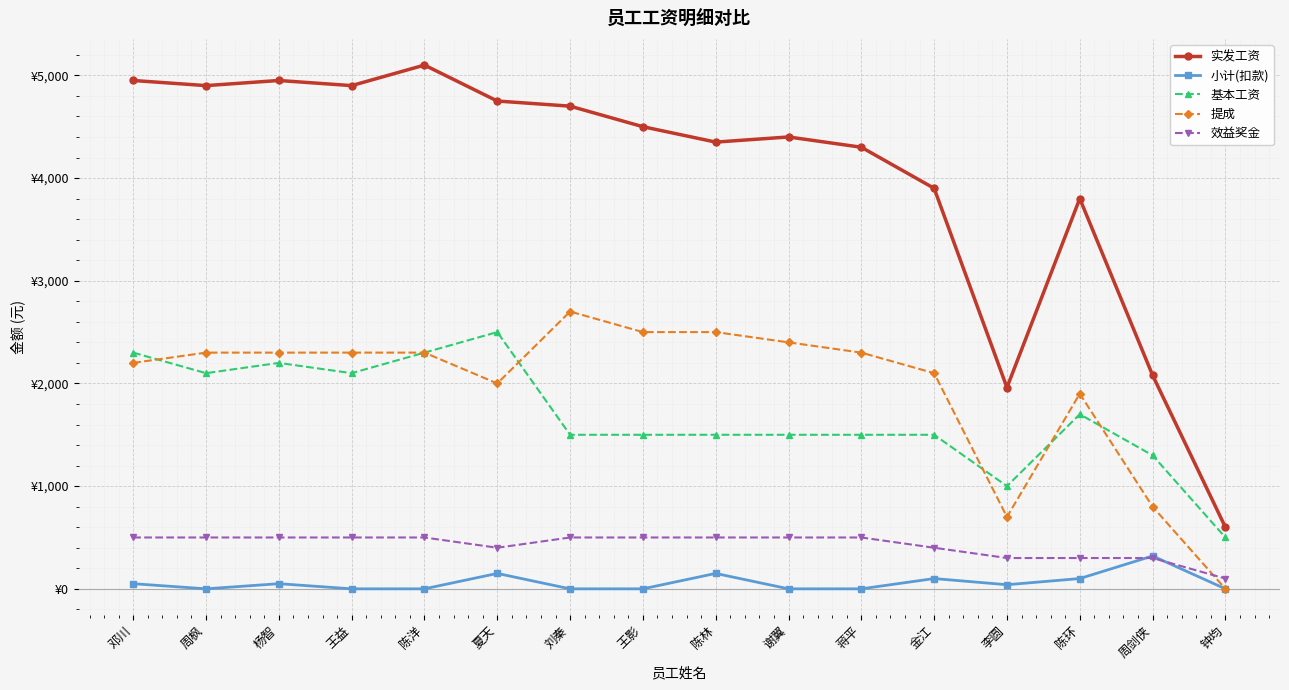

What is the difference between the maximum and minimum values in the 小计(扣款) series?

320